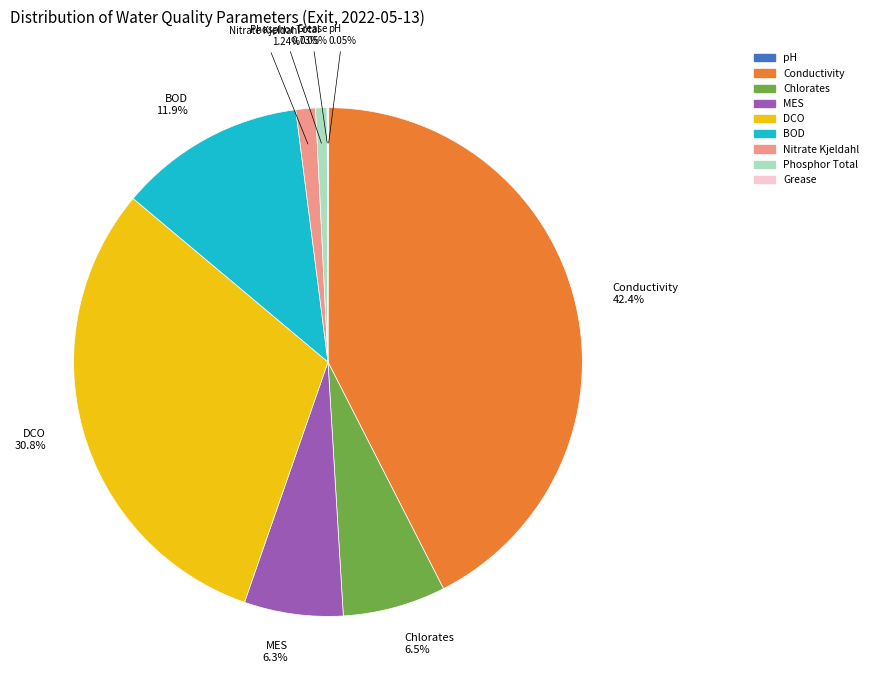

Do DCO and Nitrate Kjeldahl together represent more than half of the pie?

No